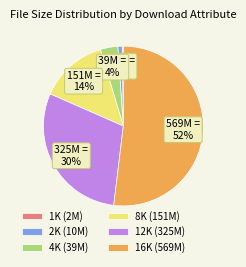

What percentage is the 8K (151M) slice, to the nearest percent?

14%